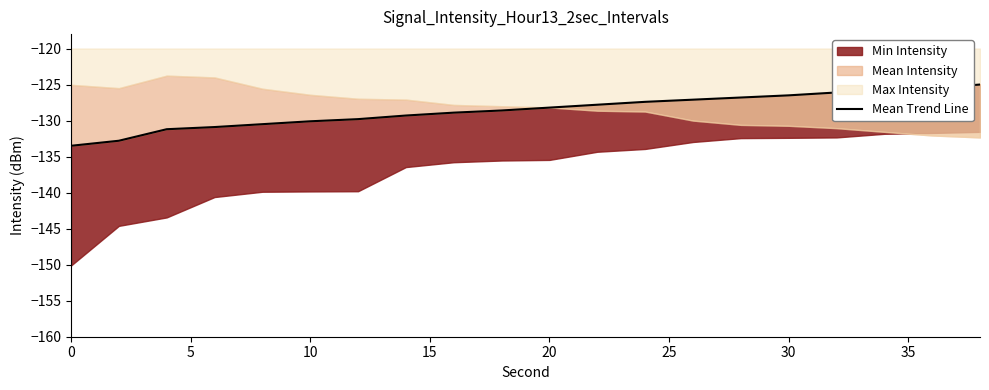

What is the sum of all values?

-2571.7